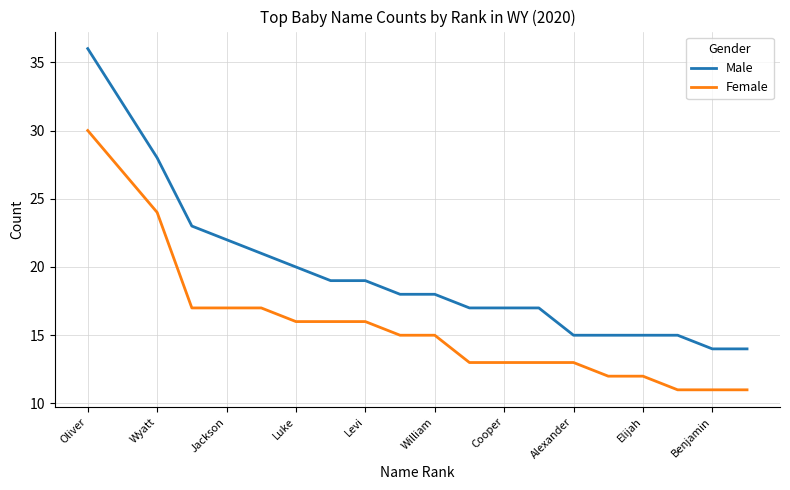

How many lines are shown in the chart?

2